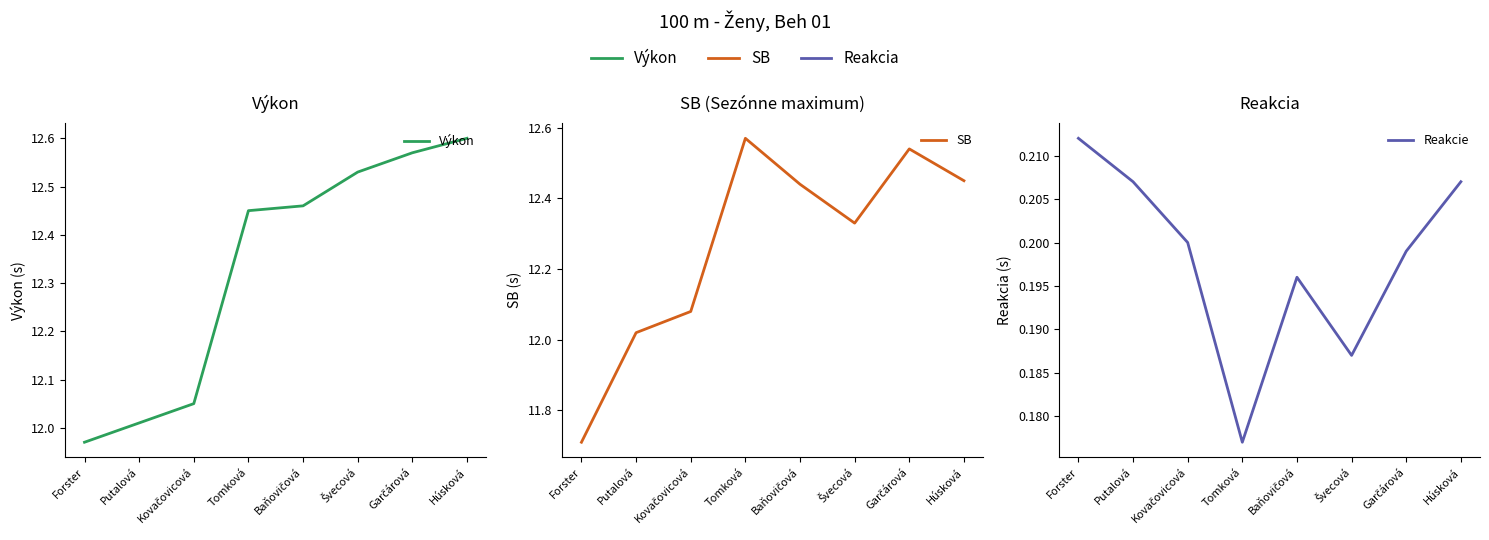

What is the label of the 3rd point from the right?

Švecová